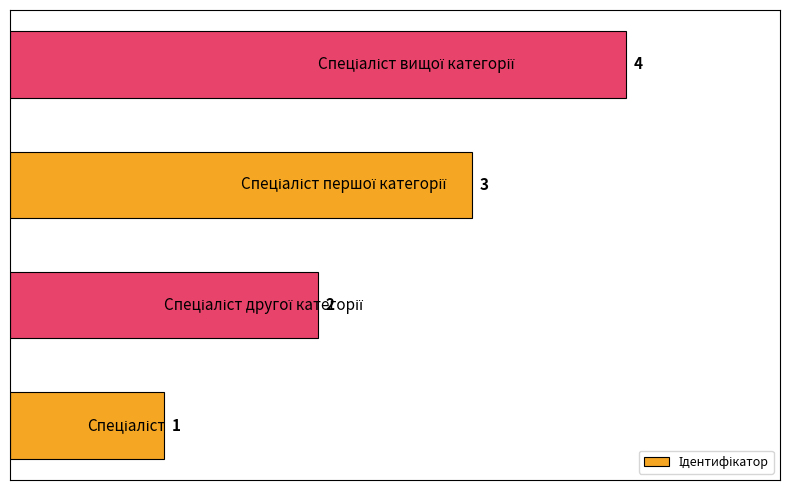

What is the maximum value shown in the chart?

4